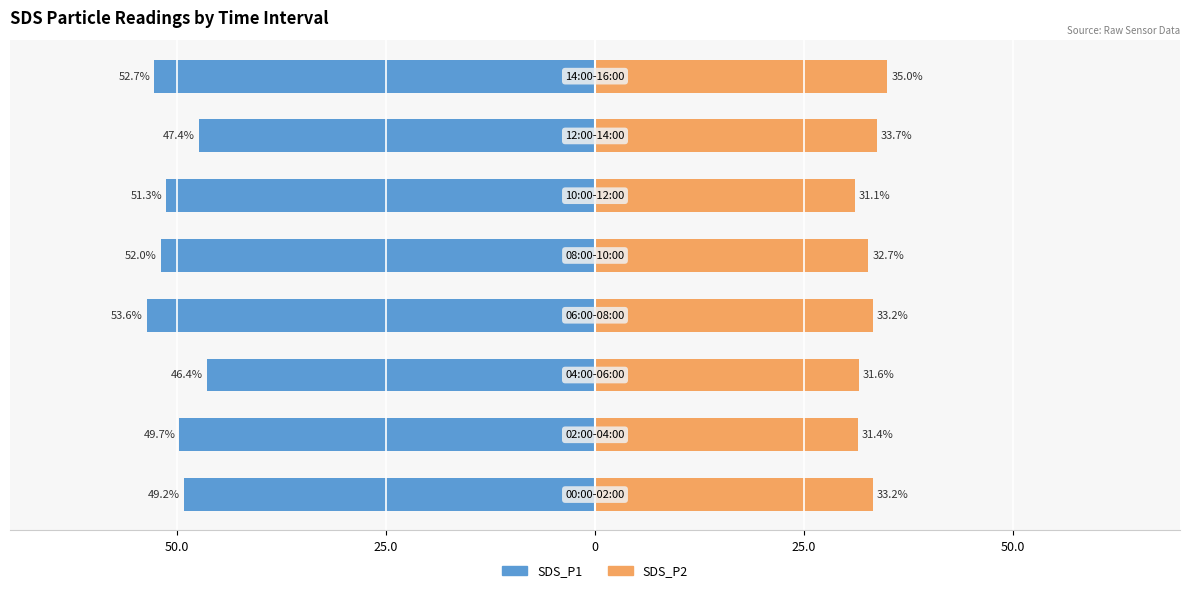

What is the value of the SDS_P1 bar at the 3rd from the left?

-46.4